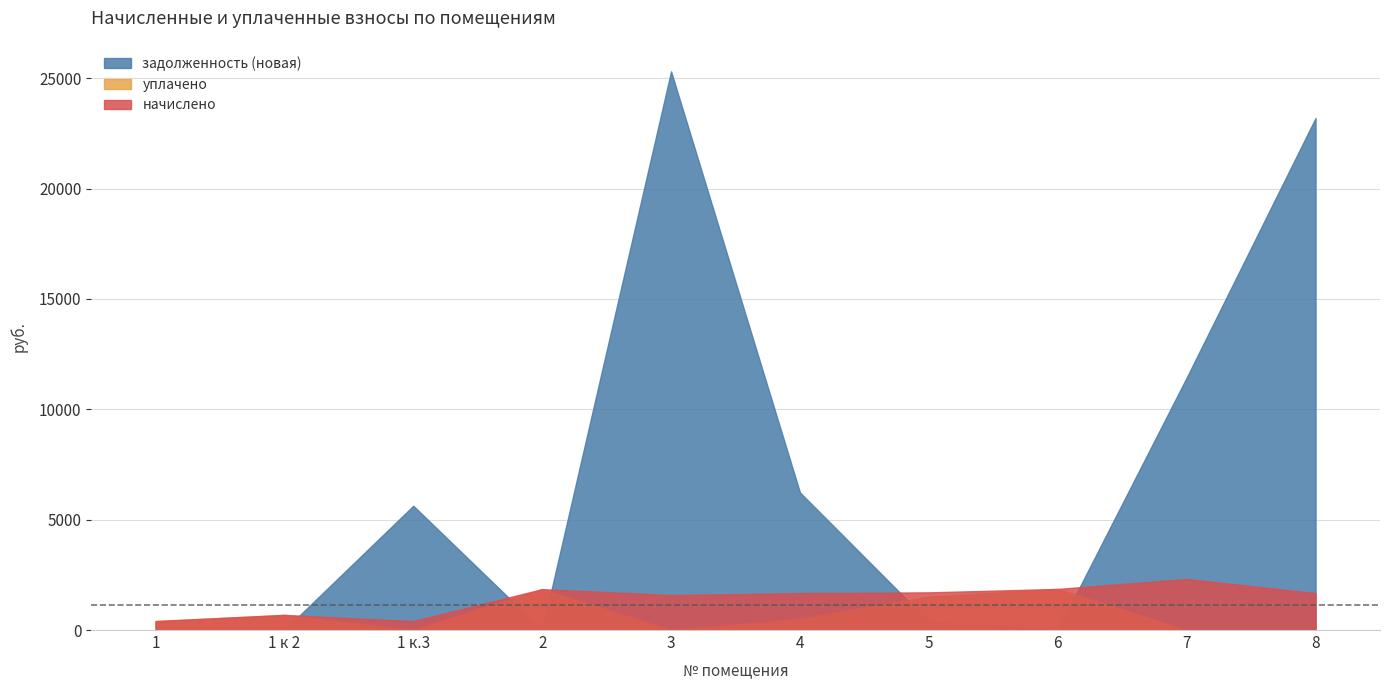

Where is начислено nearest to the value 1358?

3